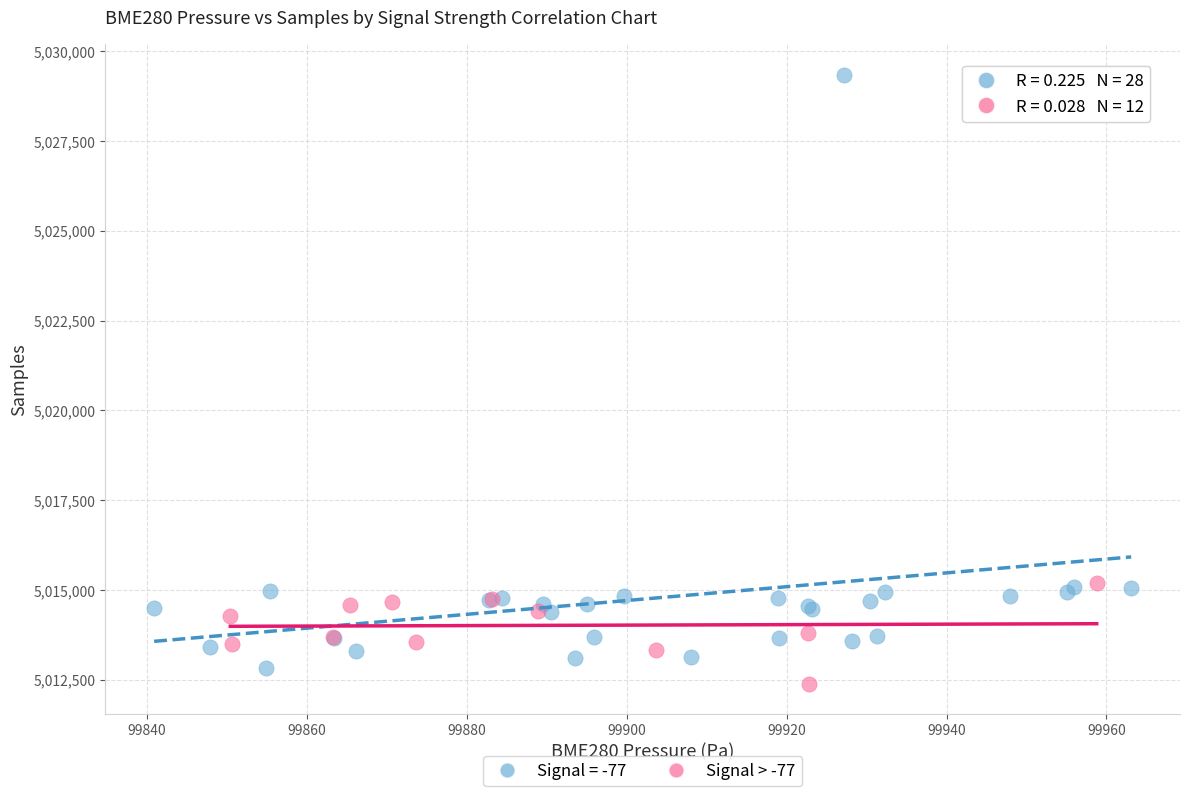

Which series reaches the maximum Y coordinate?

Signal = -77